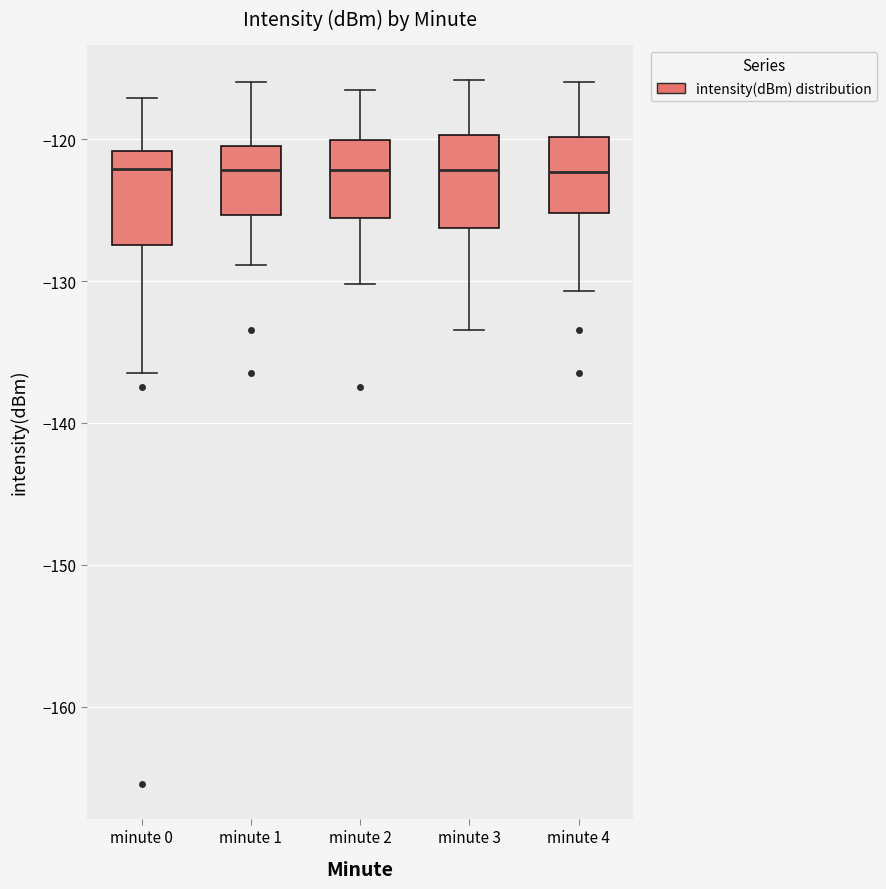

Reading left to right, transcribe this box plot: for each box, give where its median line is, the range the box spans, and where its two whiskers end, as read against the y-axis. The values are not printed on the chart, so give them approximately, as read against the axis.

minute 0: median -122, box -127 to -121, whiskers -137 to -117
minute 1: median -122, box -125 to -120, whiskers -129 to -116
minute 2: median -122, box -126 to -120, whiskers -130 to -116
minute 3: median -122, box -126 to -120, whiskers -133 to -116
minute 4: median -122, box -125 to -120, whiskers -131 to -116